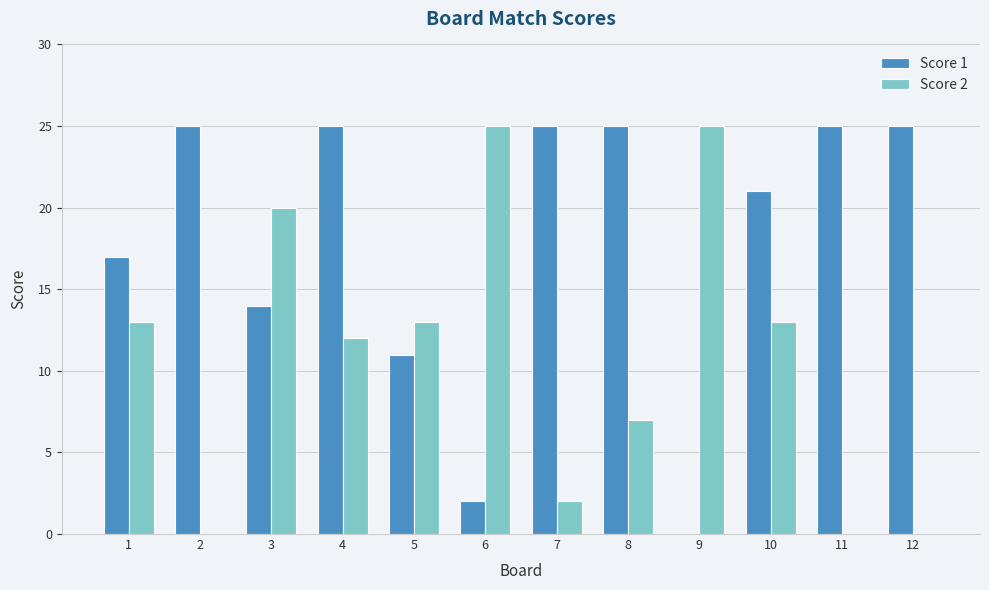

How many groups of bars are there?

12